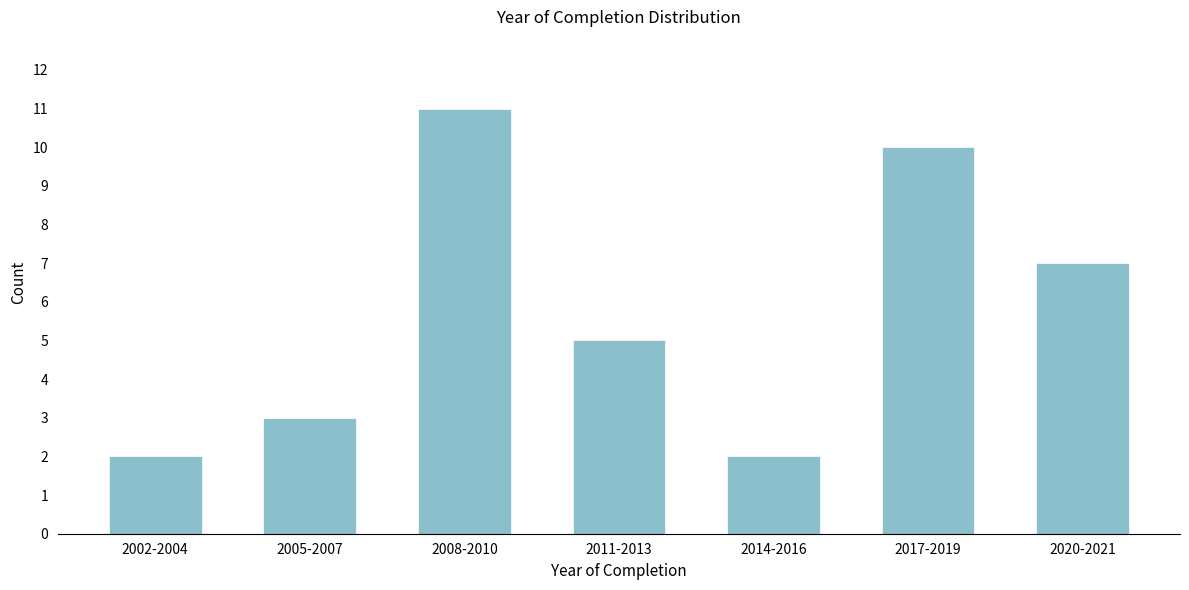

Reading right to left, extract all data points from this chart.

2020-2021=7	2017-2019=10	2014-2016=2	2011-2013=5	2008-2010=11	2005-2007=3	2002-2004=2